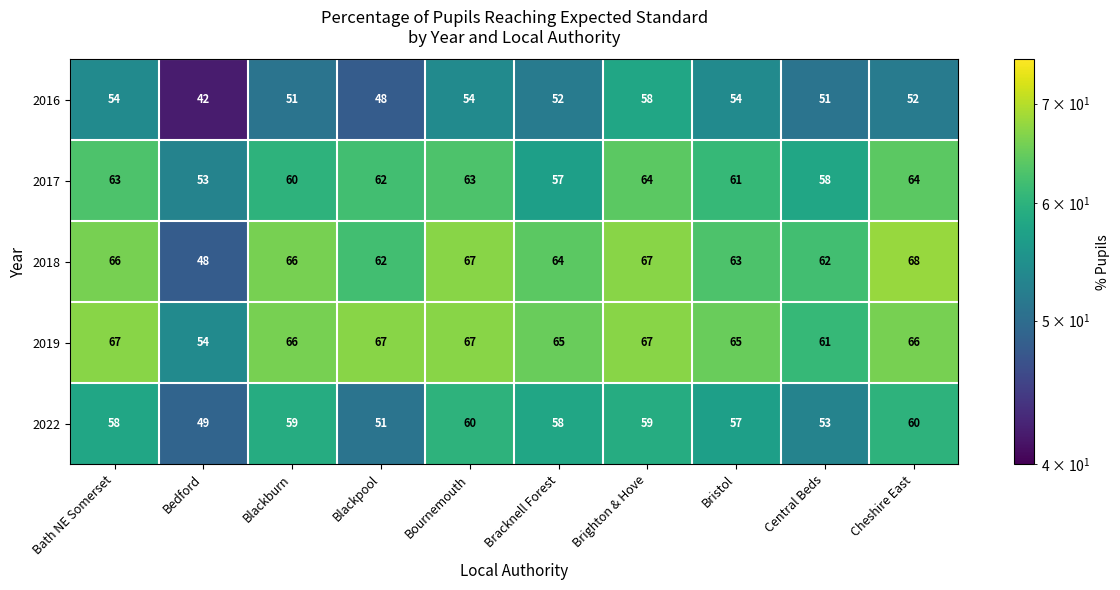

How many data points does each series have?

10